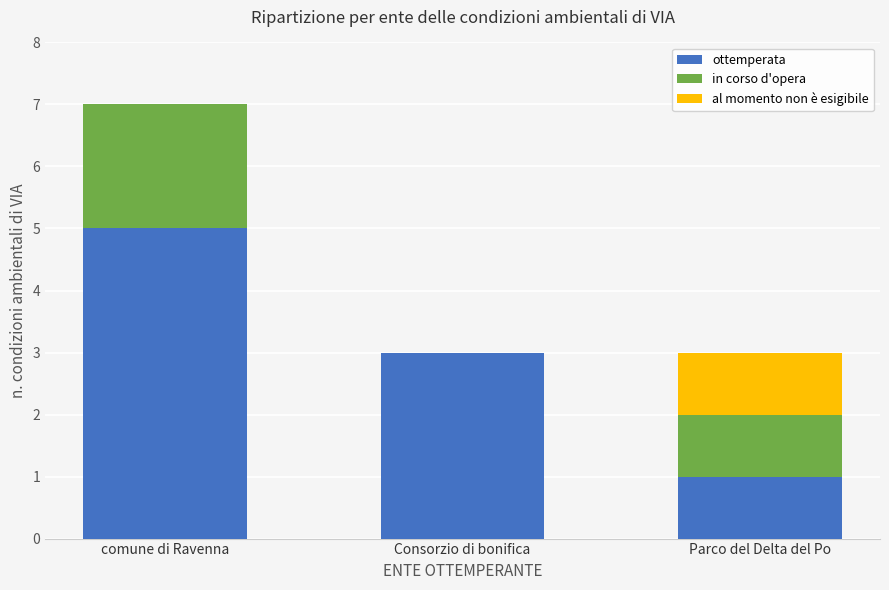

What is the difference between the ottemperata values at Consorzio di bonifica and Parco del Delta del Po?

2